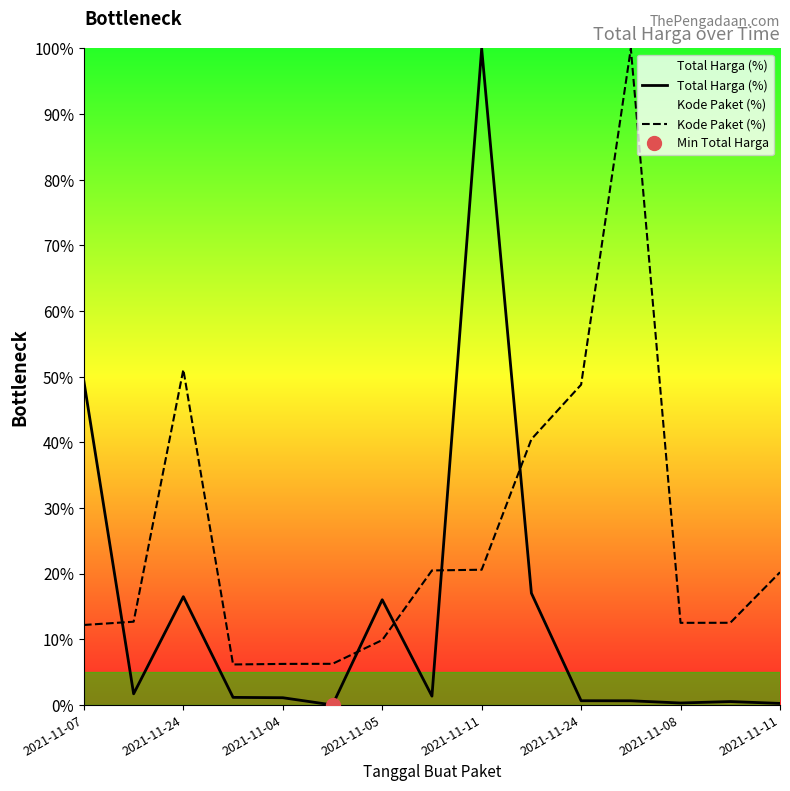

Is the value of Kode Paket (%) at 11 greater than the value of Total Harga (%) at 12?

Yes